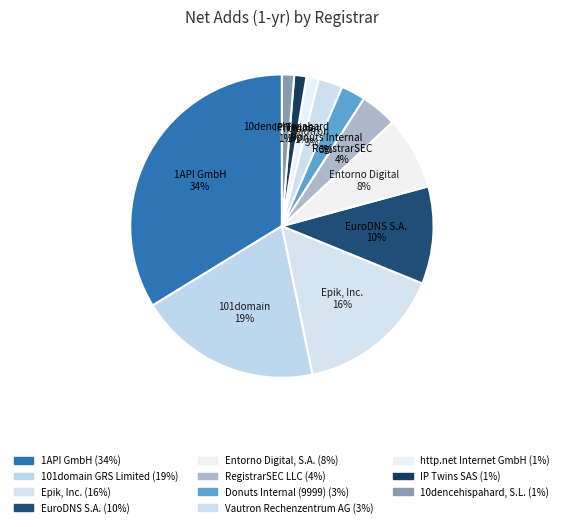

Rank the categories by value from highest to lowest.

1API GmbH, 101domain GRS Limited, Epik, Inc., EuroDNS S.A., Entorno Digital, S.A., RegistrarSEC LLC, Donuts Internal (9999), Vautron Rechenzentrum AG, http.net Internet GmbH, IP Twins SAS, 10dencehispahard, S.L.